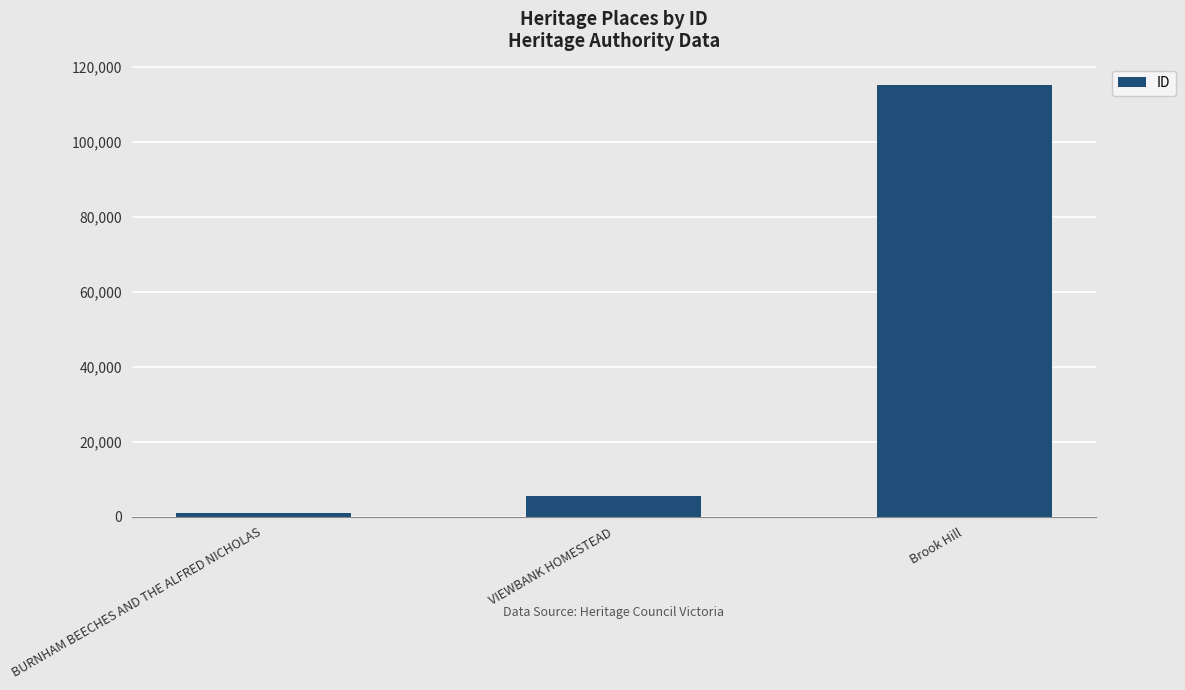

Rank the categories by value from lowest to highest.

BURNHAM BEECHES AND THE ALFRED NICHOLAS, VIEWBANK HOMESTEAD, Brook Hill